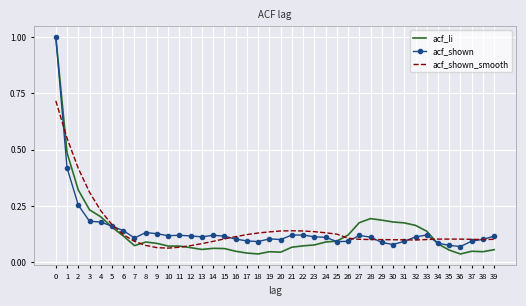

What is the greatest value displayed?

1.0